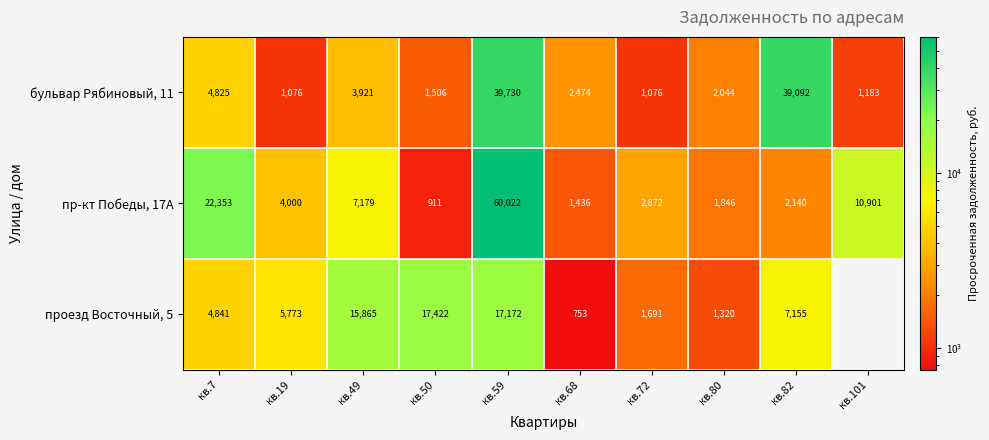

Is the value of проезд Восточный, 5 at кв.7 greater than the value of пр-кт Победы, 17А at кв.68?

Yes